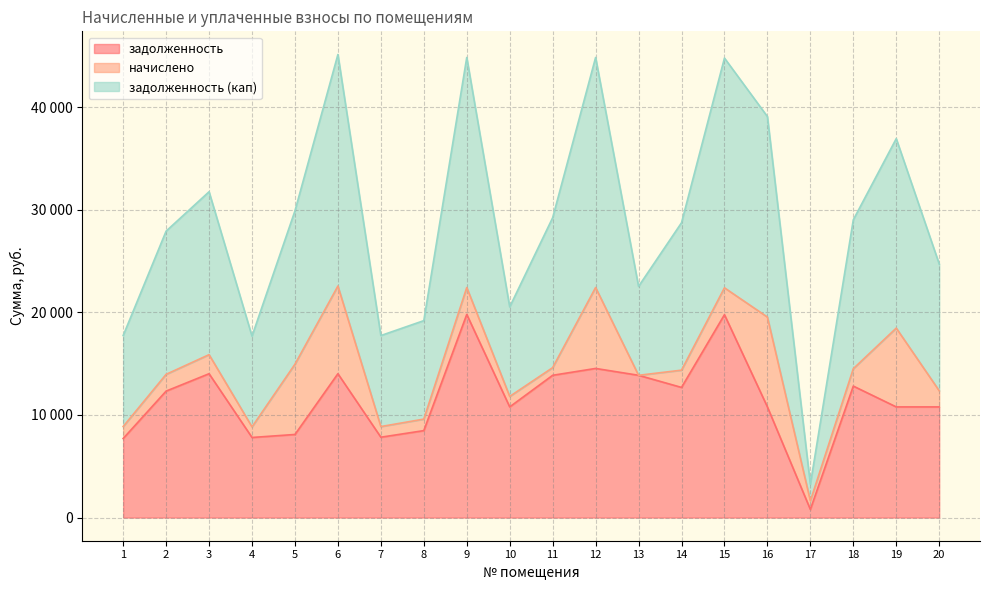

True or false: задолженность has more than 2 points higher than both neighbors.

True